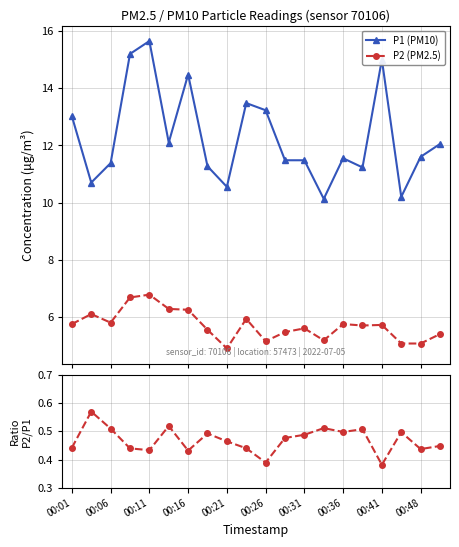

What is the value of the P2 (PM2.5) point at the 9th from the left?

4.9